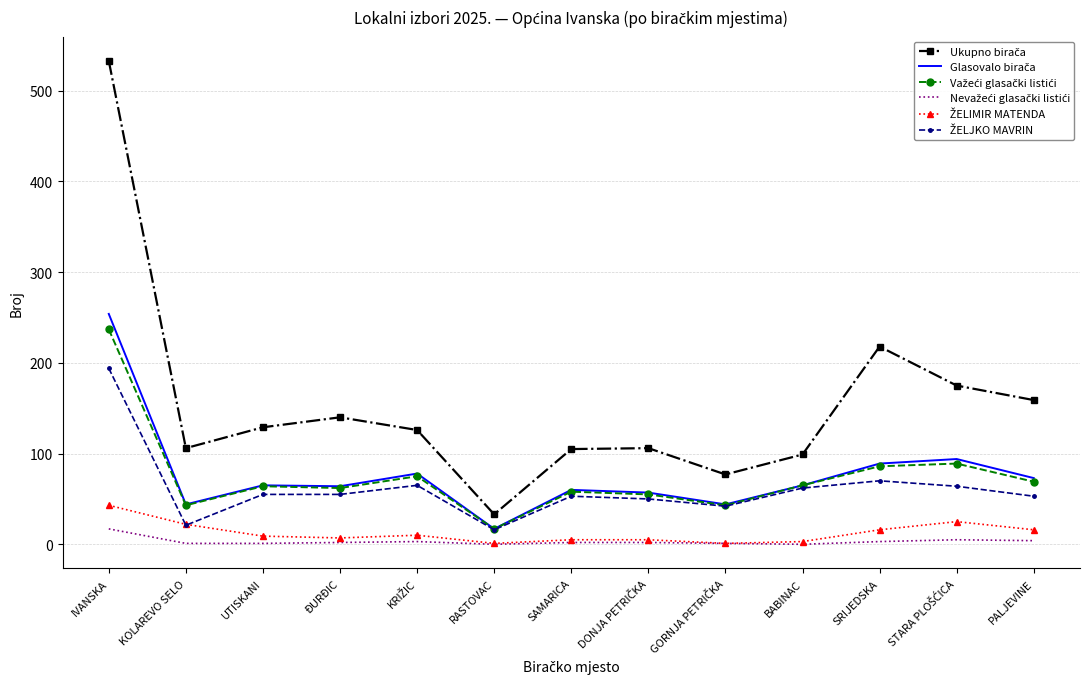

At which category is the sum across all series the highest?

IVANSKA